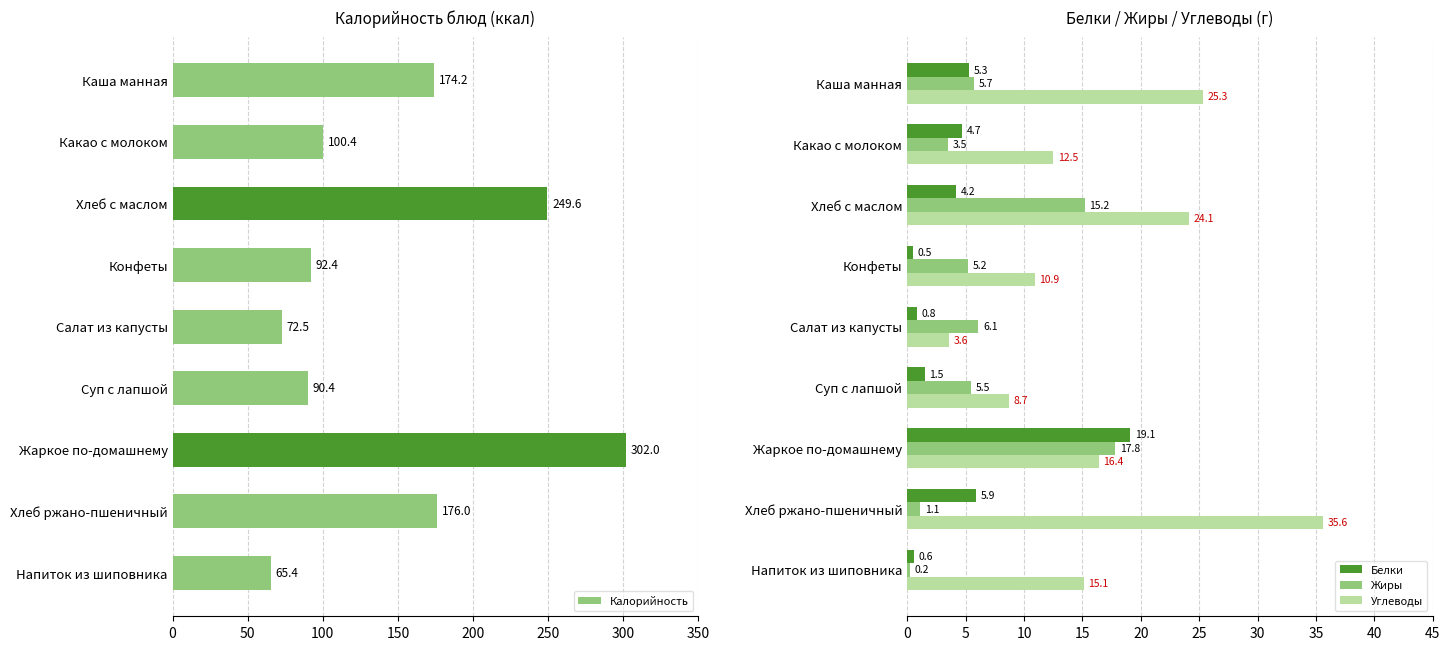

Read the Белки value at Какао с молоком.

4.7